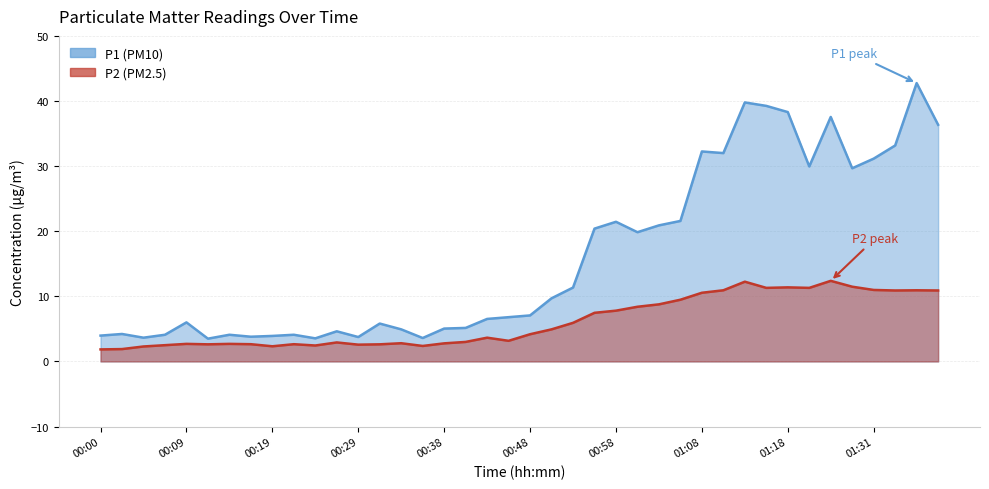

Where is P1 (PM10) nearest to the value 23?

01:06